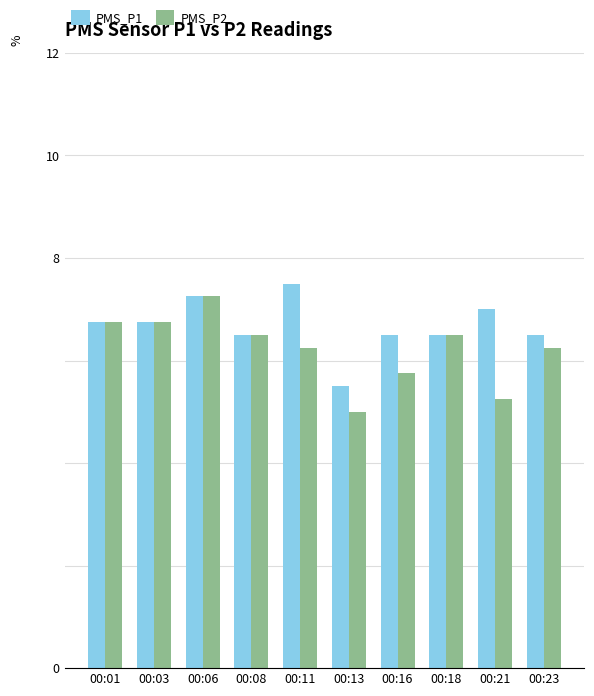

What is the approximate value of PMS_P2 at 00:01?

6.8